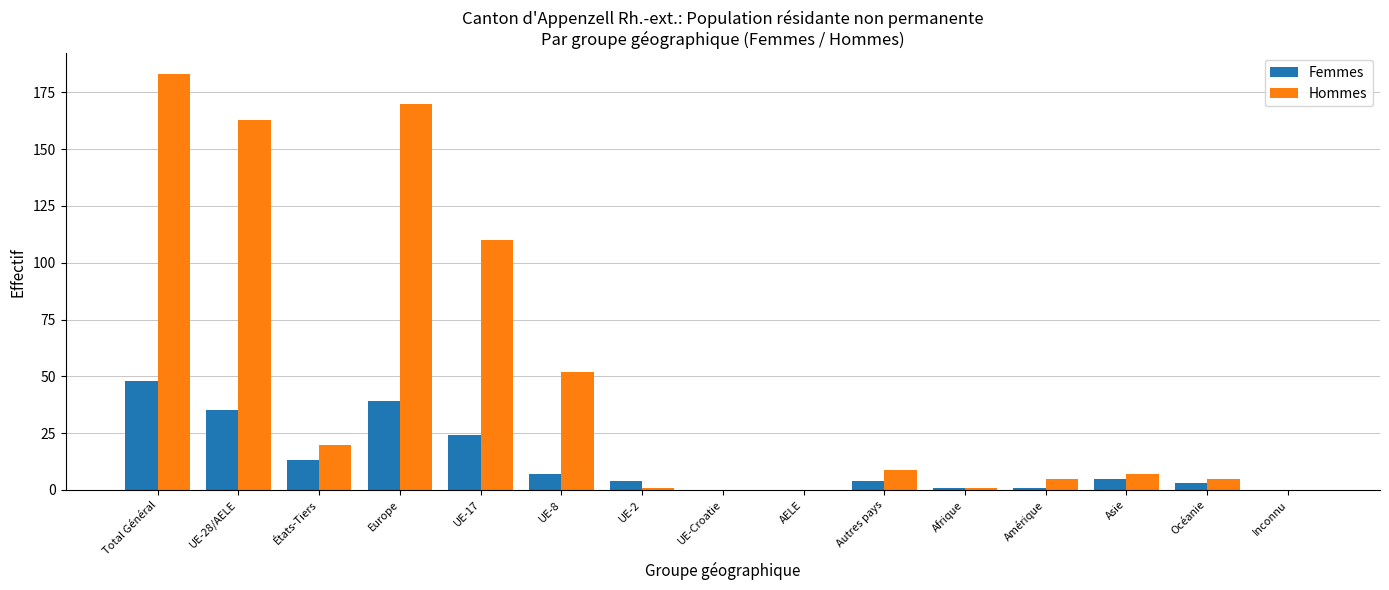

What is the approximate value of Hommes at UE-28/AELE, to the nearest 5?

165